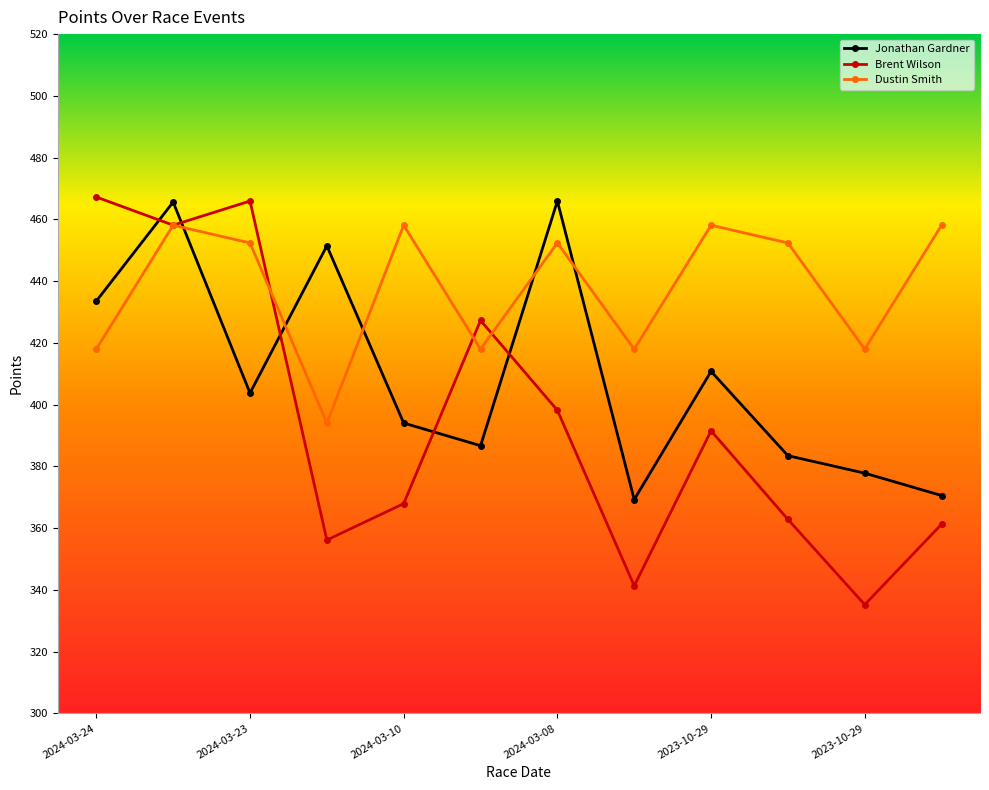

How many lines are shown in the chart?

3